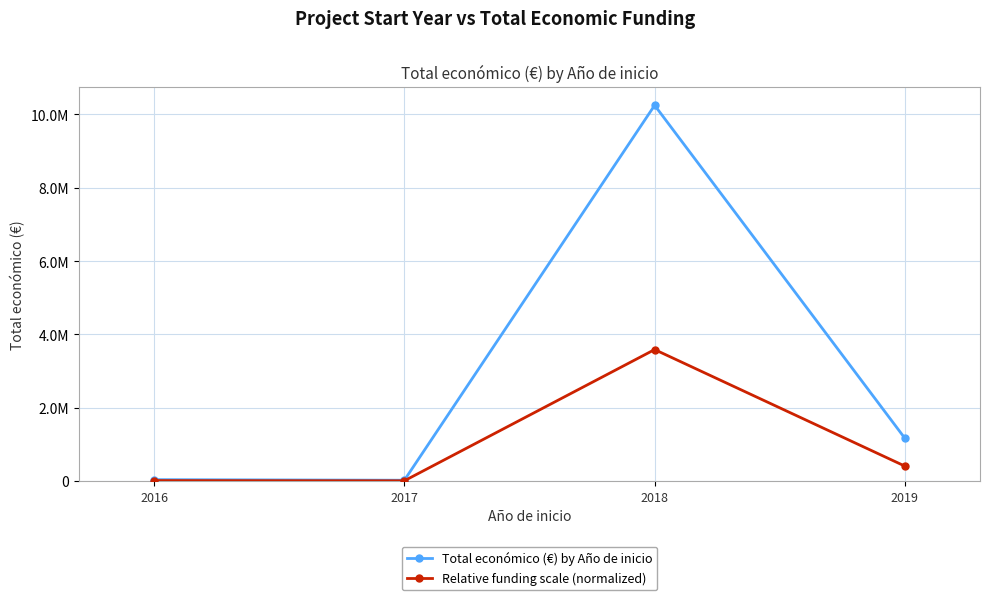

What are all the series names shown in the legend?

Total económico (€) by Año de inicio, Relative funding scale (normalized)